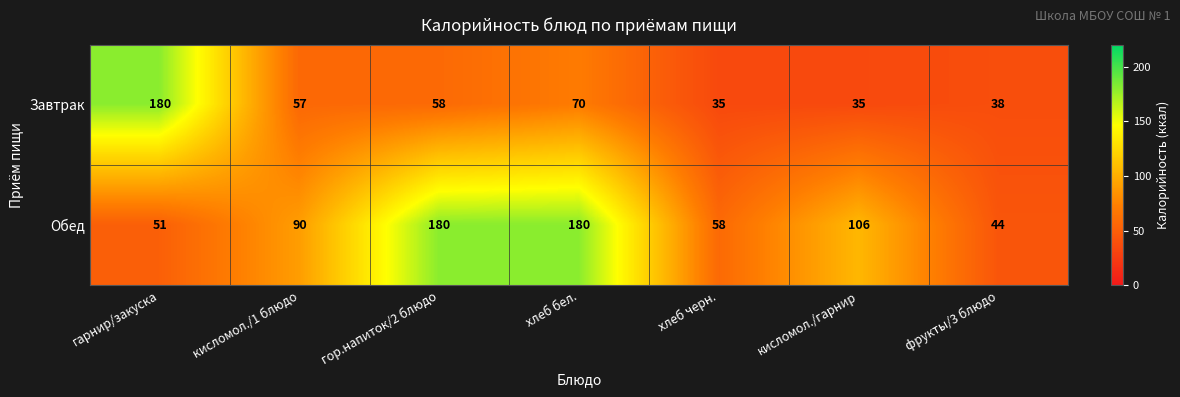

Rank the series at кисломол./1 блюдо from highest to lowest value.

Обед, Завтрак